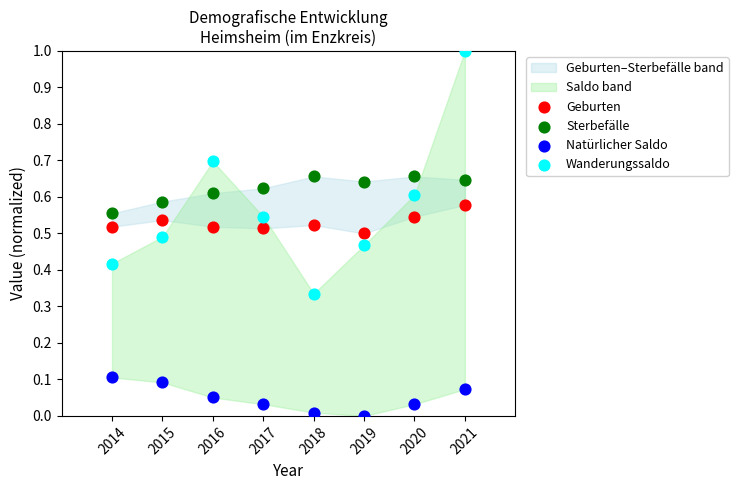

Which series contains the highest Y value?

Wanderungssaldo